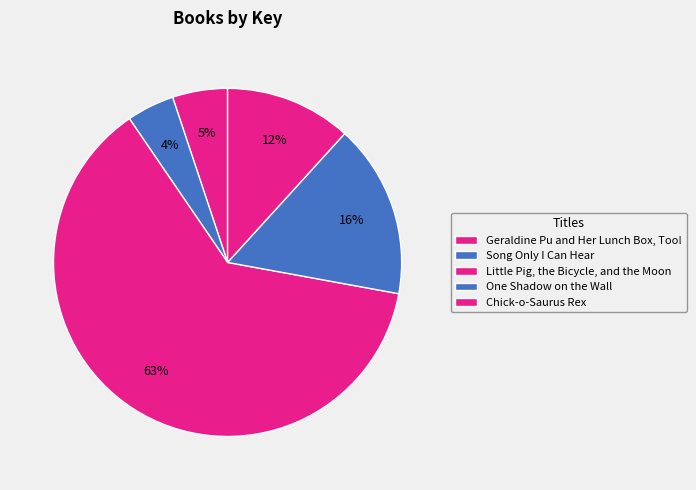

Is it true that Chick-o-Saurus Rex is 12% of the pie?

True